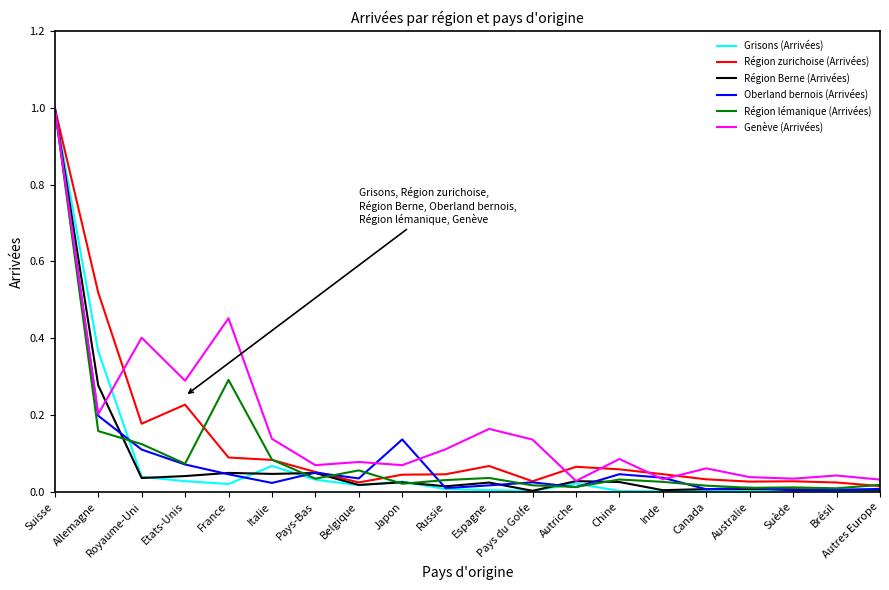

Which category has the highest value across all series?

Suisse